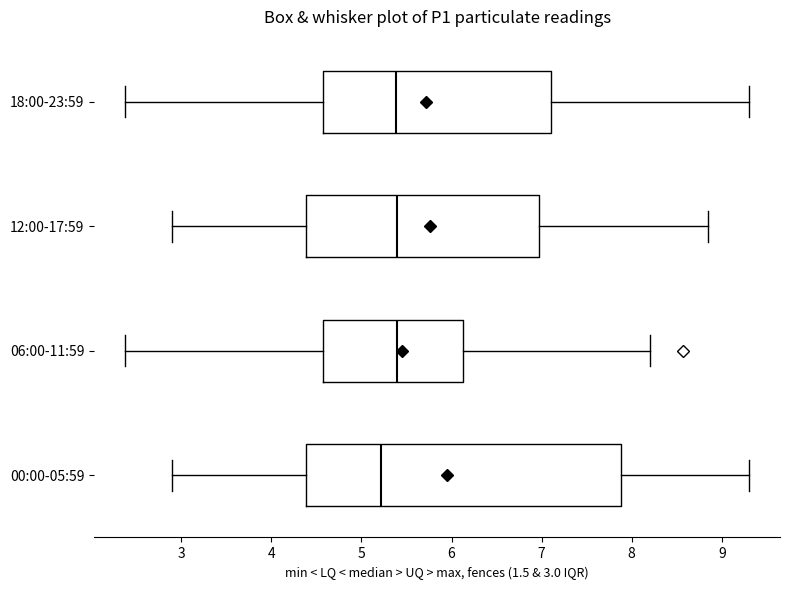

Reading bottom to top, read every box against the x-axis: the position of its median line, the range the box covers, and the ends of its whiskers. The values are not printed on the chart, so give them approximately, as read against the axis.

00:00-05:59: median 5.2, box 4.4 to 7.9, whiskers 2.9 to 9.3
06:00-11:59: median 5.4, box 4.6 to 6.1, whiskers 2.4 to 8.2
12:00-17:59: median 5.4, box 4.4 to 7.0, whiskers 2.9 to 8.9
18:00-23:59: median 5.4, box 4.6 to 7.1, whiskers 2.4 to 9.3